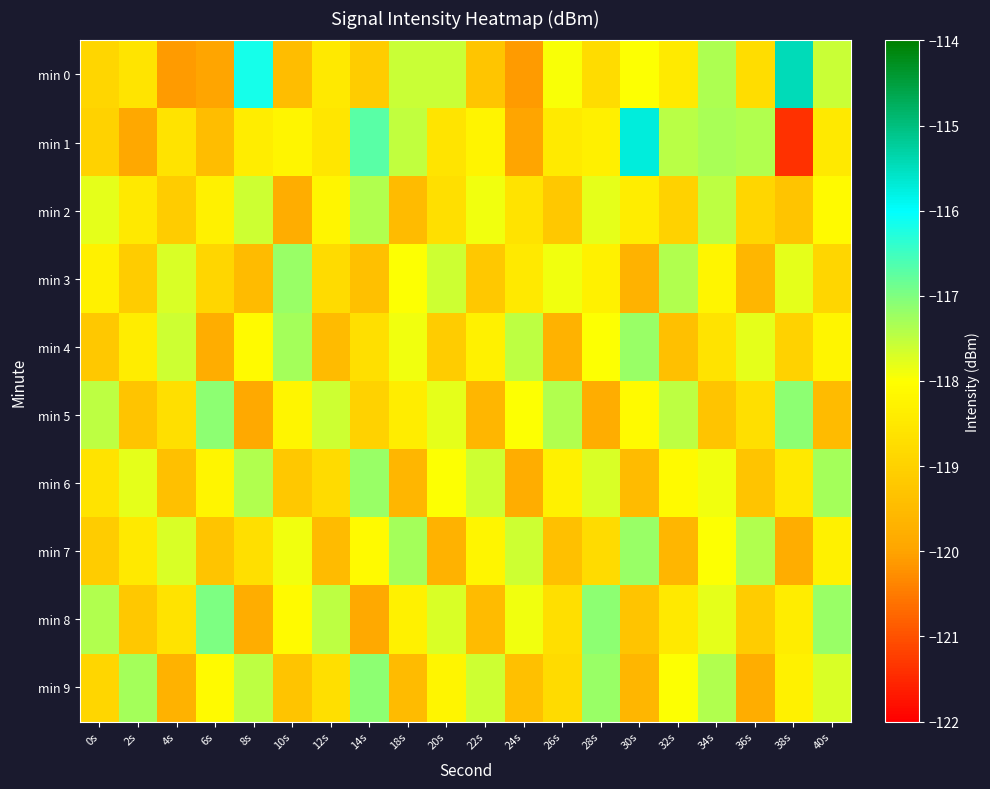

Rank the series at 32s from lowest to highest value.

min 7, min 4, min 2, min 8, min 0, min 6, min 9, min 5, min 1, min 3